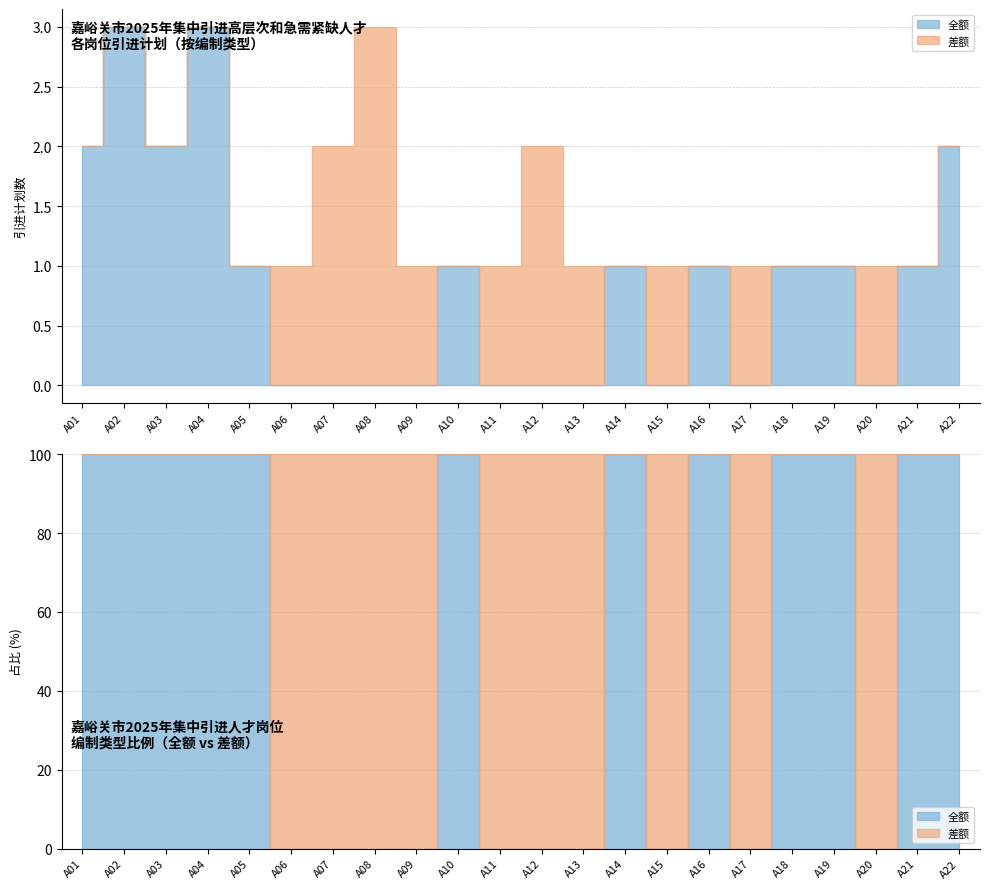

Reading right to left, what are all the values shown in this chart?

全额: A22=2	A21=1	A20=0	A19=1	A18=1	A17=0	A16=1	A15=0	A14=1	A13=0	A12=0	A11=0	A10=1	A09=0	A08=0	A07=0	A06=0	A05=1	A04=3	A03=2	A02=3	A01=2
差额: A22=0	A21=0	A20=1	A19=0	A18=0	A17=1	A16=0	A15=1	A14=0	A13=1	A12=2	A11=1	A10=0	A09=1	A08=3	A07=2	A06=1	A05=0	A04=0	A03=0	A02=0	A01=0